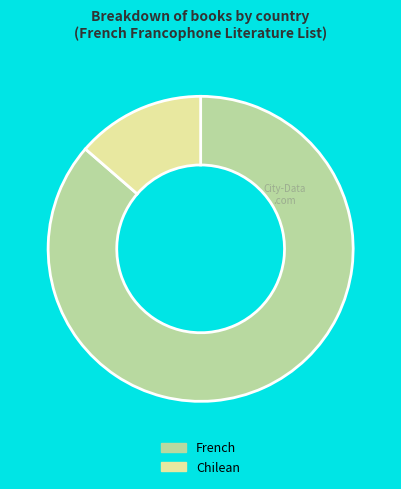

Rank the categories by value from lowest to highest.

Chilean, French